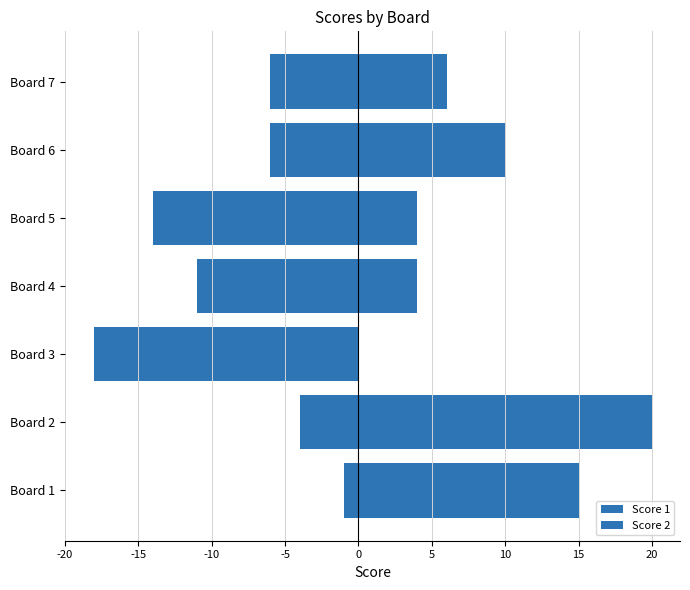

What is the difference between the maximum and minimum values in the Score 2 series?

20